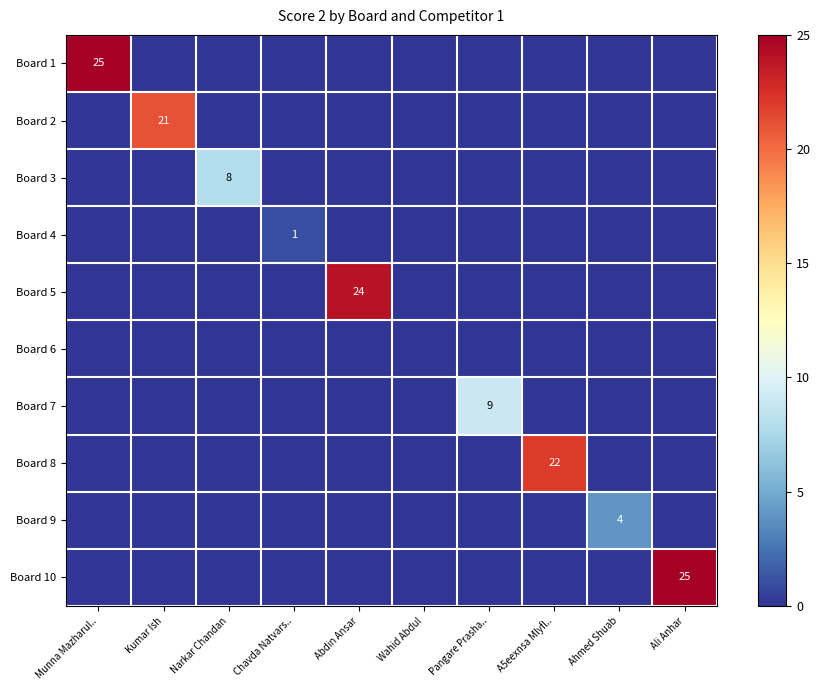

True or false: Board 9 has a value of 1 at Ahmed Shuab.

False